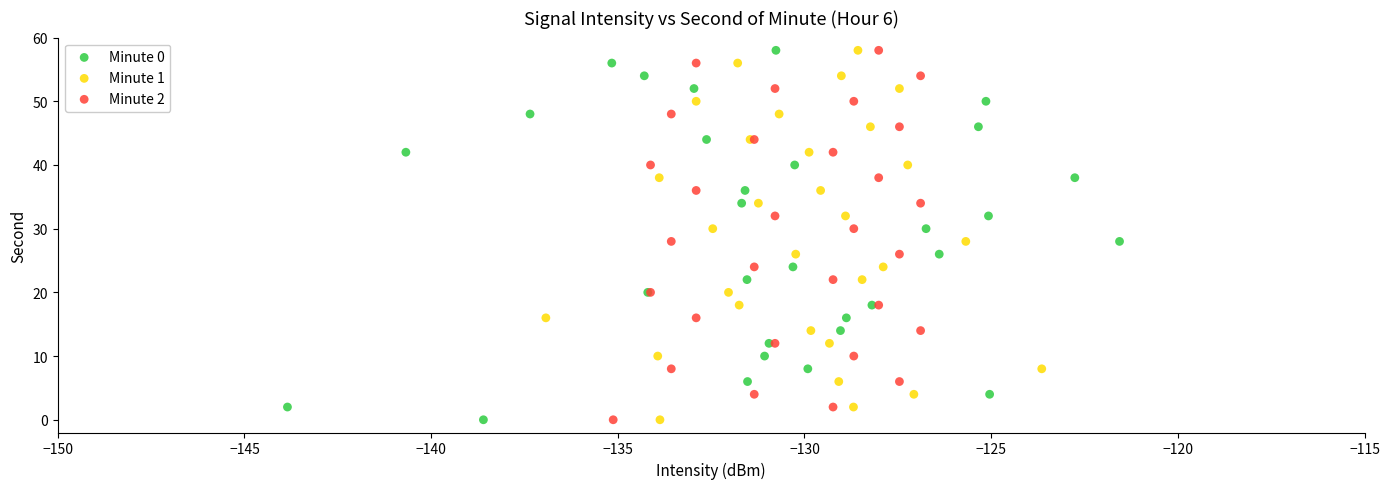

What are all the series names shown in the legend?

Minute 0, Minute 1, Minute 2